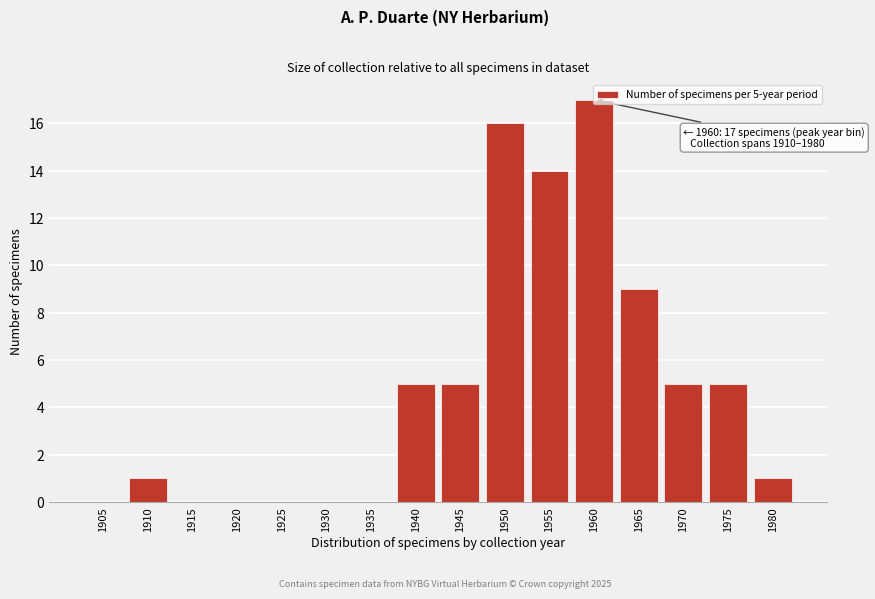

The value at 1945 is 3. True or false?

False